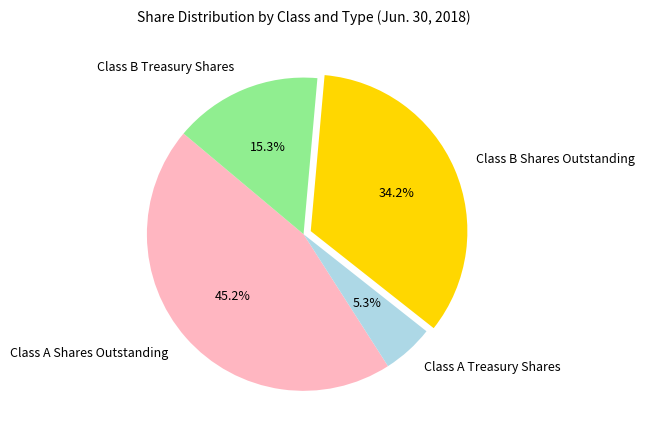

To the nearest percent, what percentage of the pie is Class A Shares Outstanding?

45%